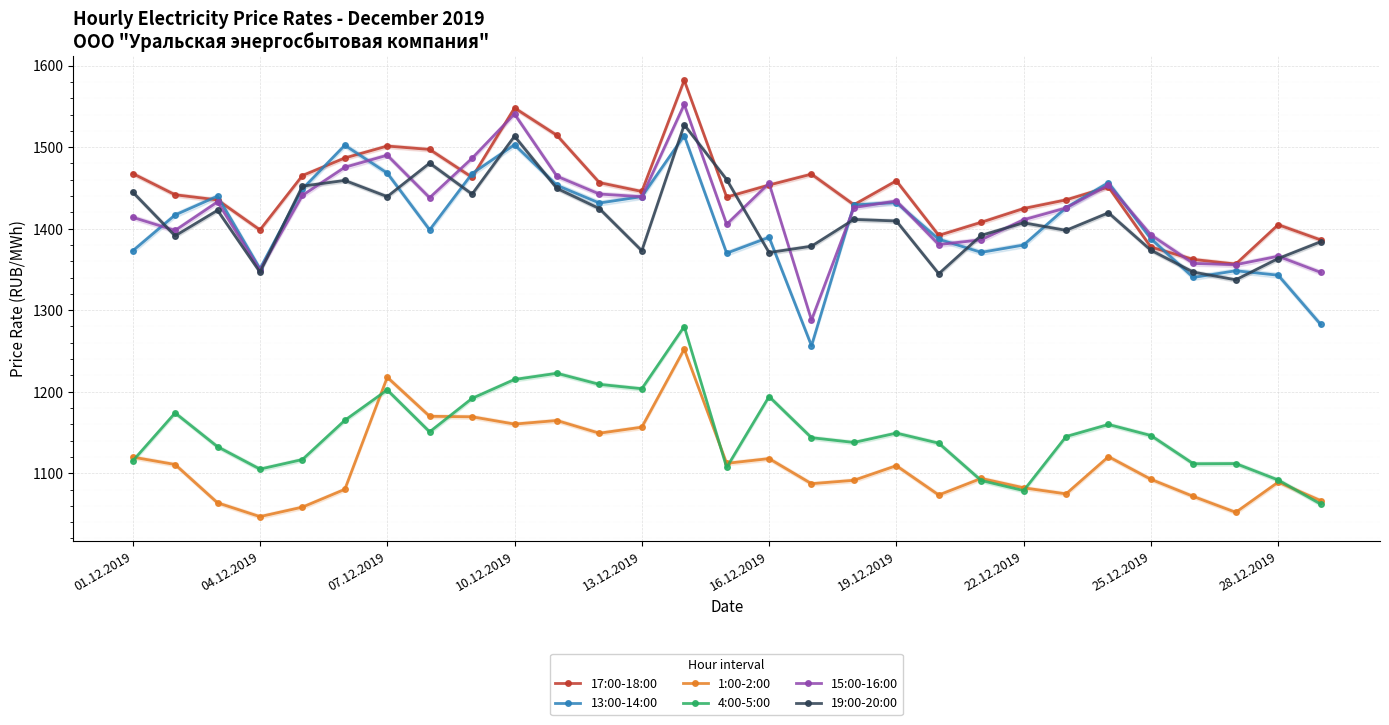

Which series has the largest total across all categories?

17:00-18:00